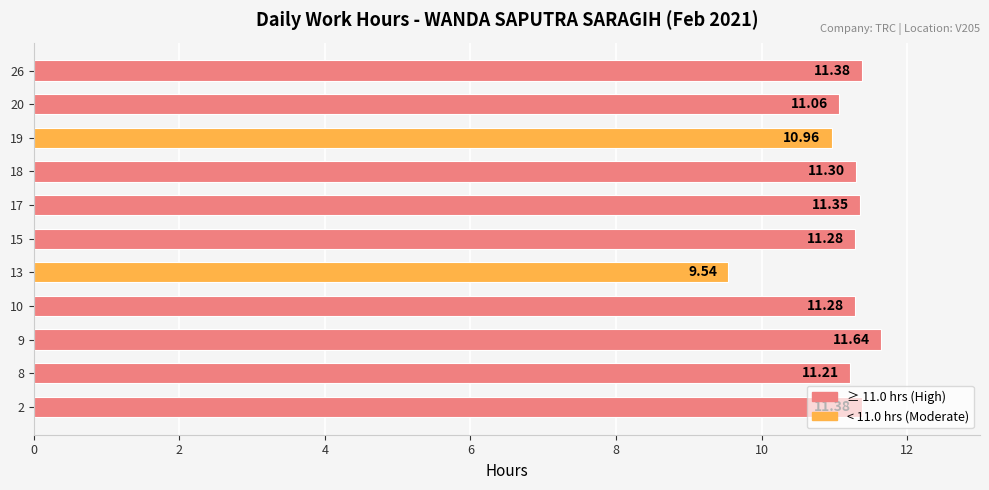

What is the change in value from 17 to 19?

-0.4